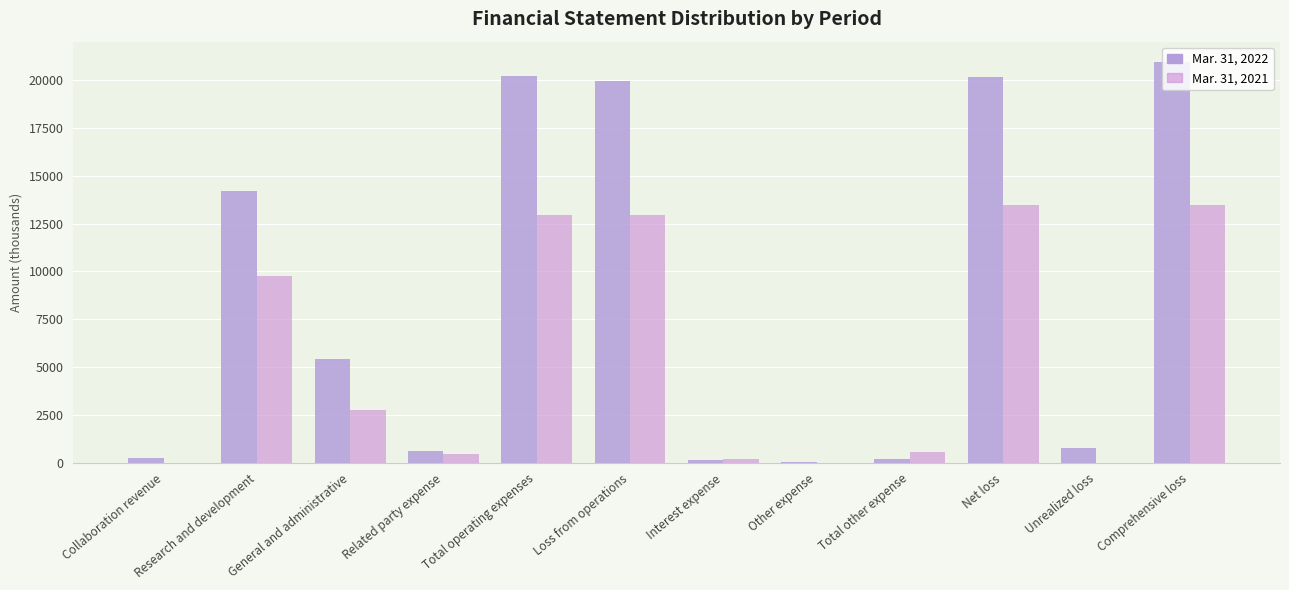

Which category has the highest value in the Mar. 31, 2021 series?

Net loss